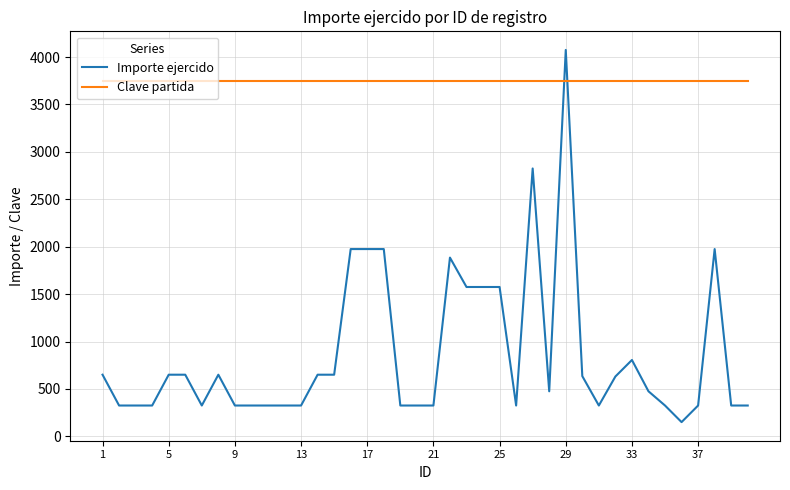

What are all the series names shown in the legend?

Importe ejercido, Clave partida